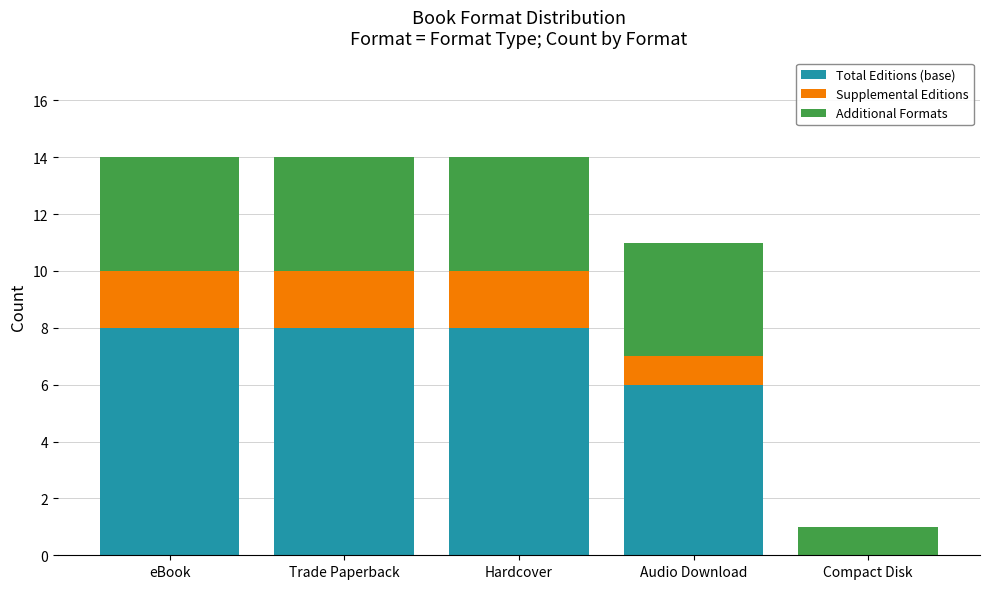

The Total Editions (base) series shows 5 at Hardcover. True or false?

False